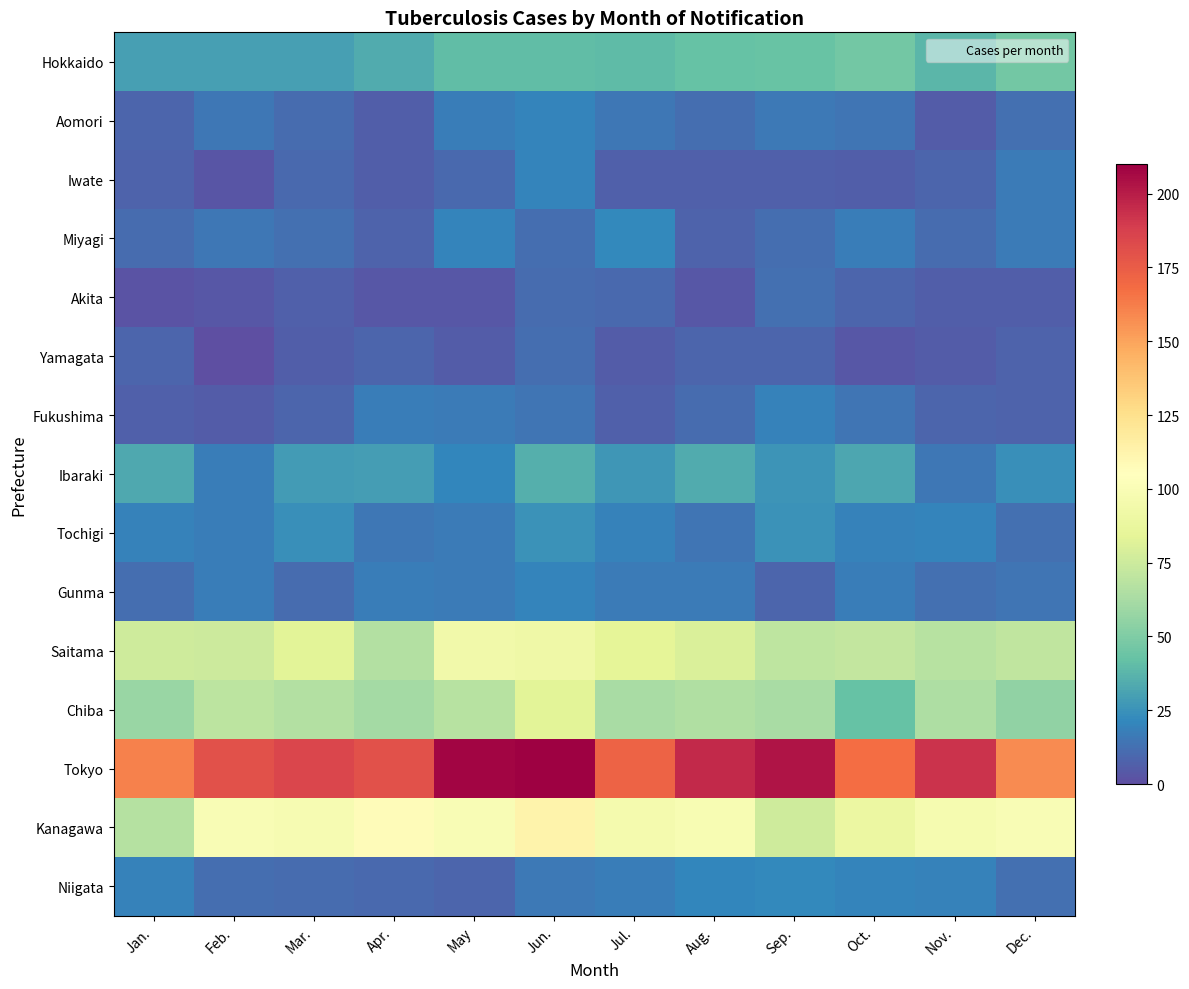

Rank the series by their maximum value, from highest to lowest.

Tokyo, Kanagawa, Saitama, Chiba, Hokkaido, Ibaraki, Tochigi, Miyagi, Niigata, Aomori, Iwate, Gunma, Fukushima, Akita, Yamagata